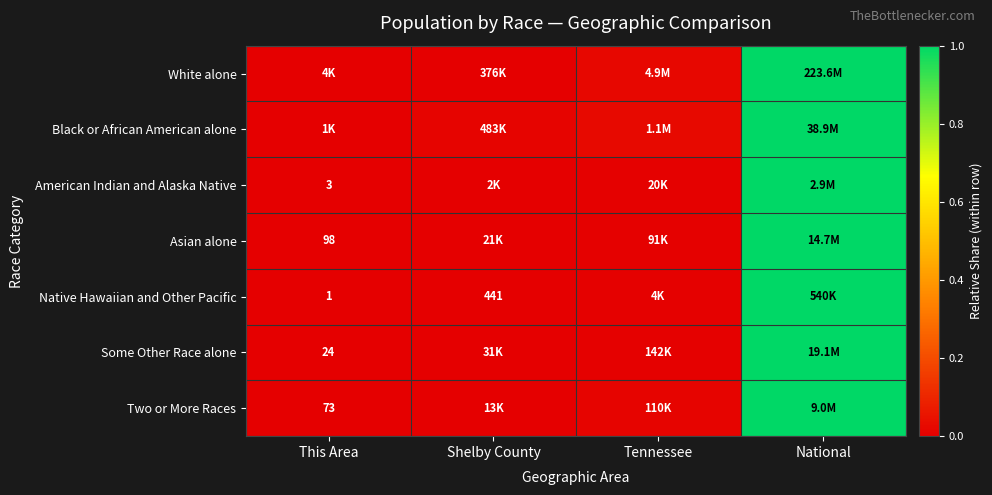

Count the number of data series in this chart.

7